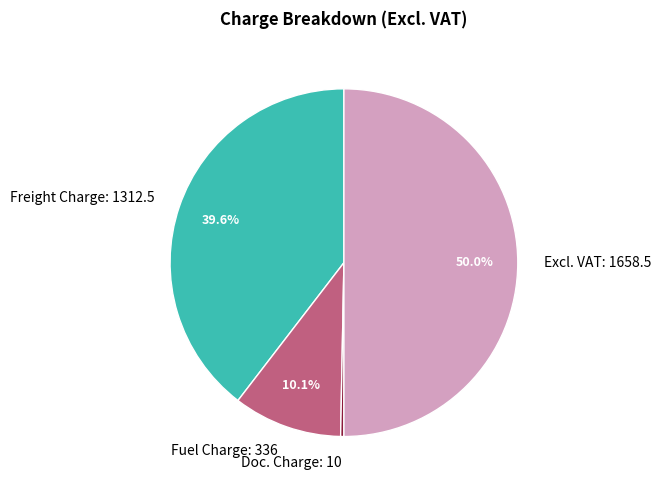

How much of the chart is everything except Fuel Charge?

89.9%